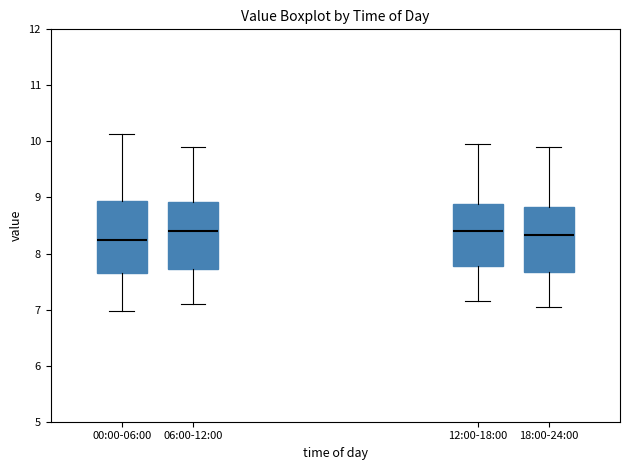

Reading left to right, transcribe this box plot: for each box, give where its median line is, the range the box spans, and where its two whiskers end, as read against the y-axis. The values are not printed on the chart, so give them approximately, as read against the axis.

00:00-06:00: median 8.2, box 7.7 to 8.9, whiskers 7.0 to 10.1
06:00-12:00: median 8.4, box 7.7 to 8.9, whiskers 7.1 to 9.9
12:00-18:00: median 8.4, box 7.8 to 8.9, whiskers 7.2 to 10.0
18:00-24:00: median 8.3, box 7.7 to 8.8, whiskers 7.1 to 9.9